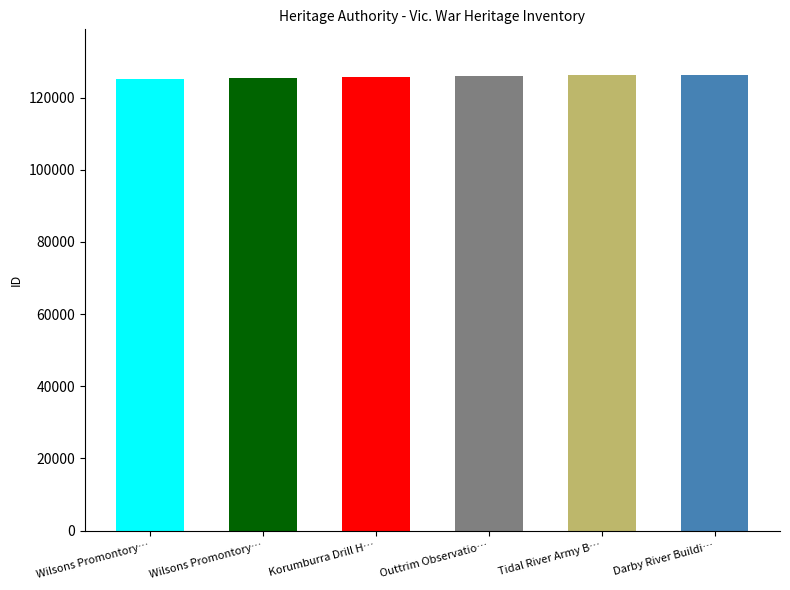

What is the label of the 2nd bar from the right?

Tidal River Army Buildings